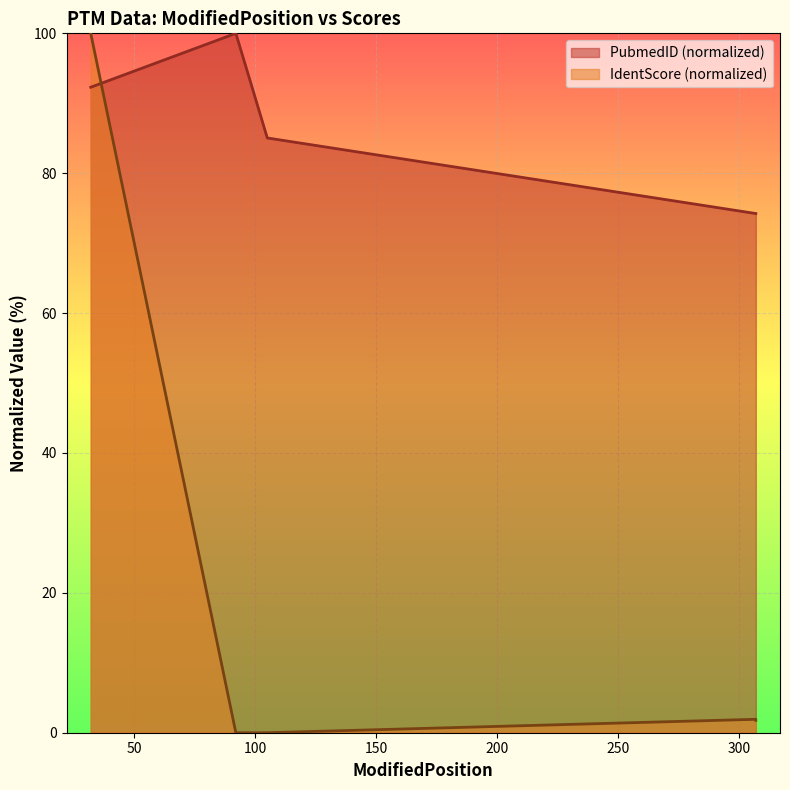

Which series changed the most between 32 and 307?

IdentScore